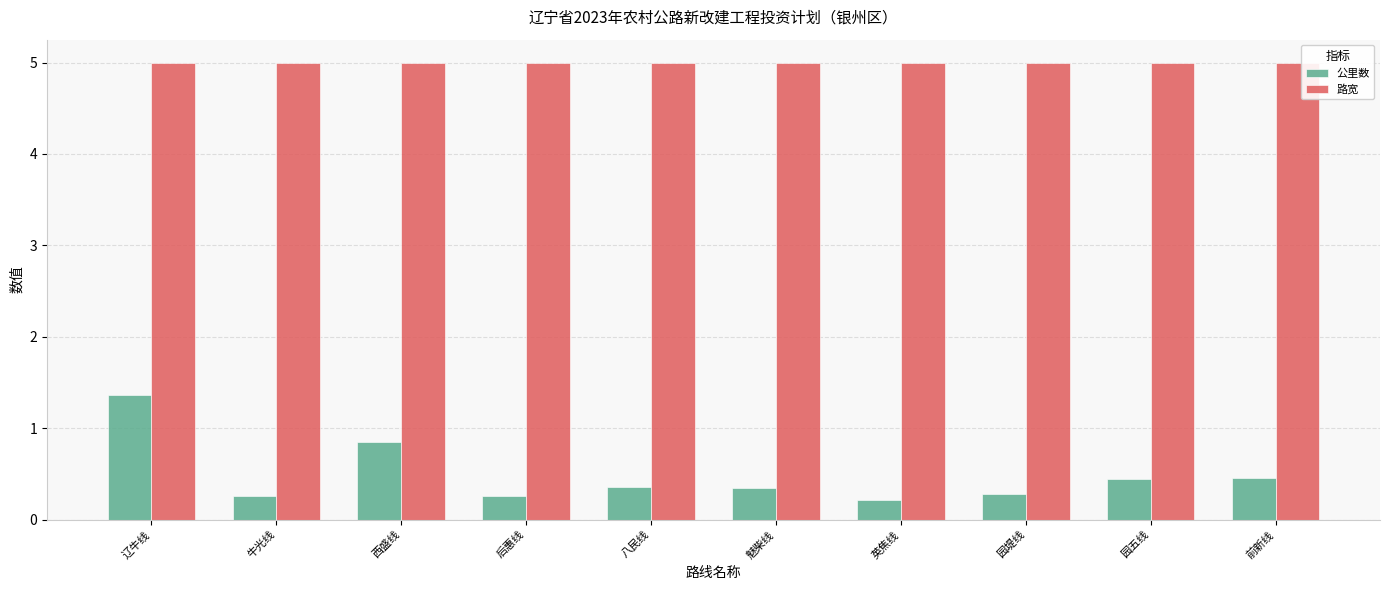

What is the minimum value for 路宽?

5.0